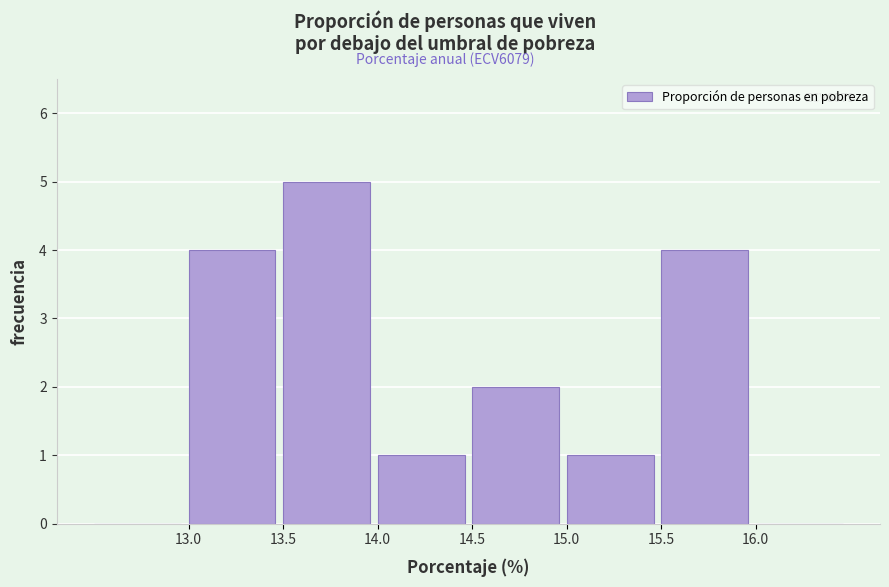

Which range on the x-axis has the tallest bar?

13.5 to 14.0